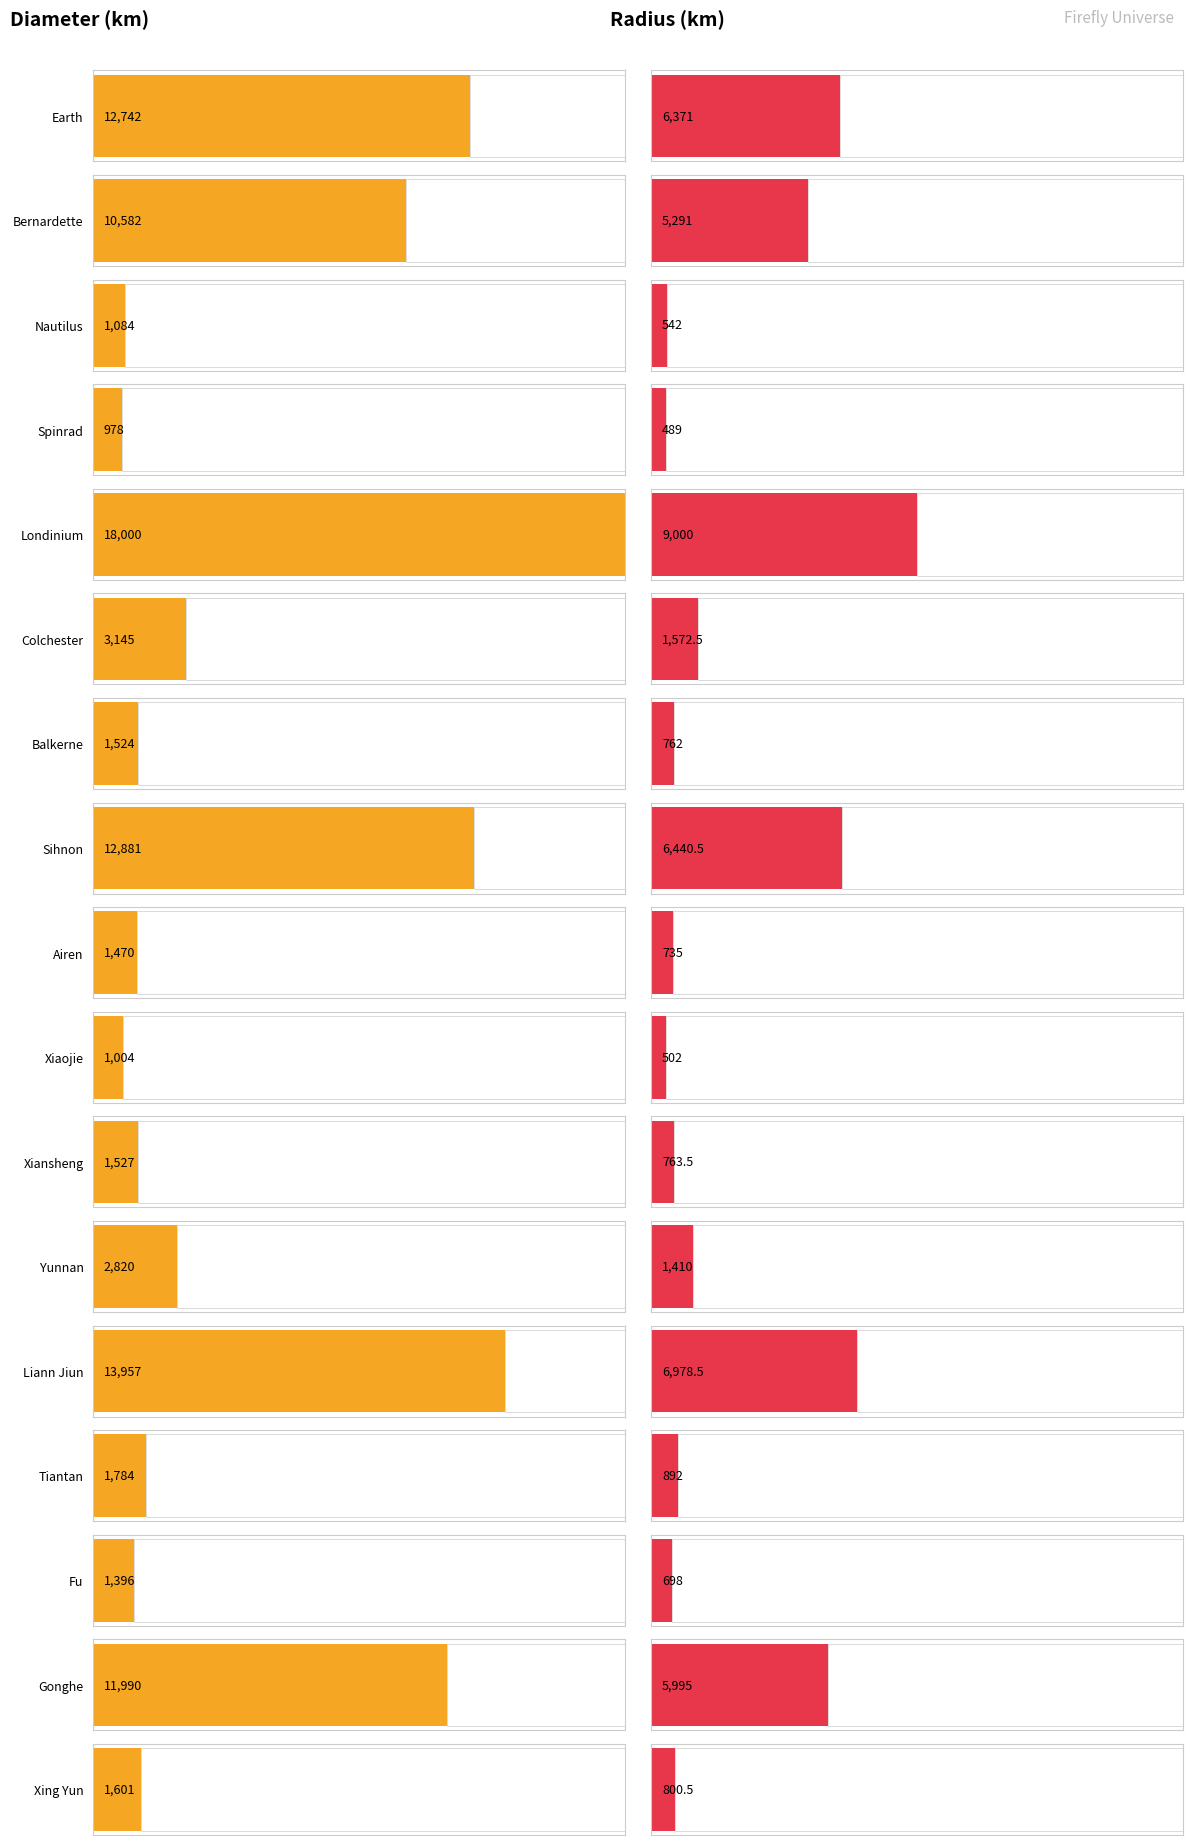

Rank the series by their maximum value, from highest to lowest.

Diameter, Radius